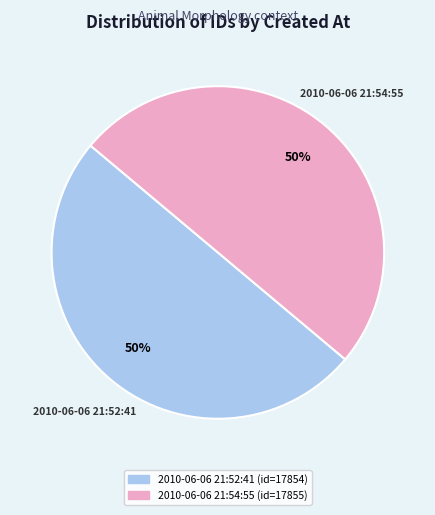

To the nearest percent, what is the combined percentage of 2010-06-06 21:52:41 and 2010-06-06 21:54:55?

100%